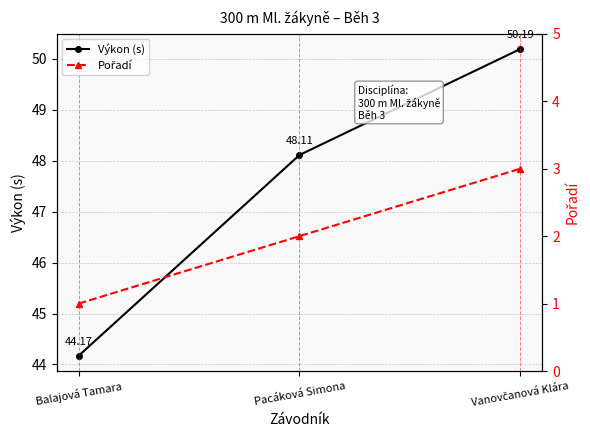

What is the lowest value of the Výkon (s) series?

44.2